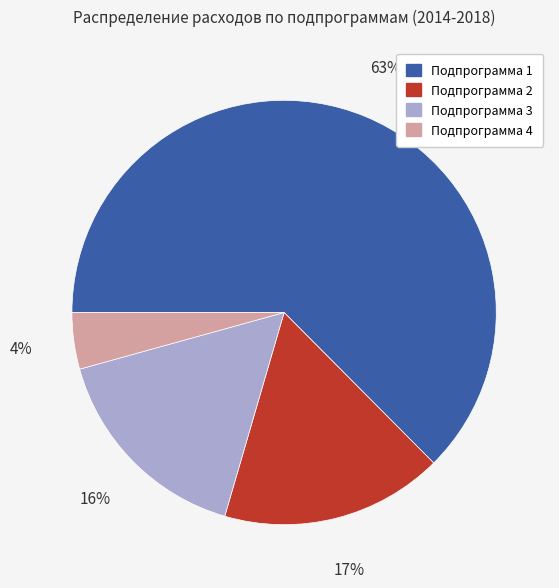

Is Подпрограмма 3 the majority of the pie?

No